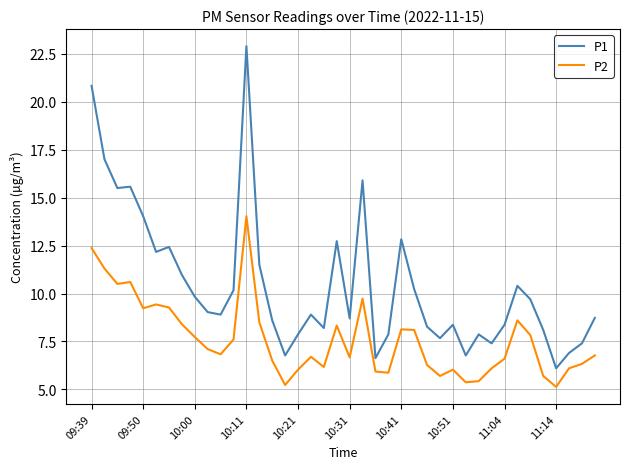

What are all the series names shown in the legend?

P1, P2